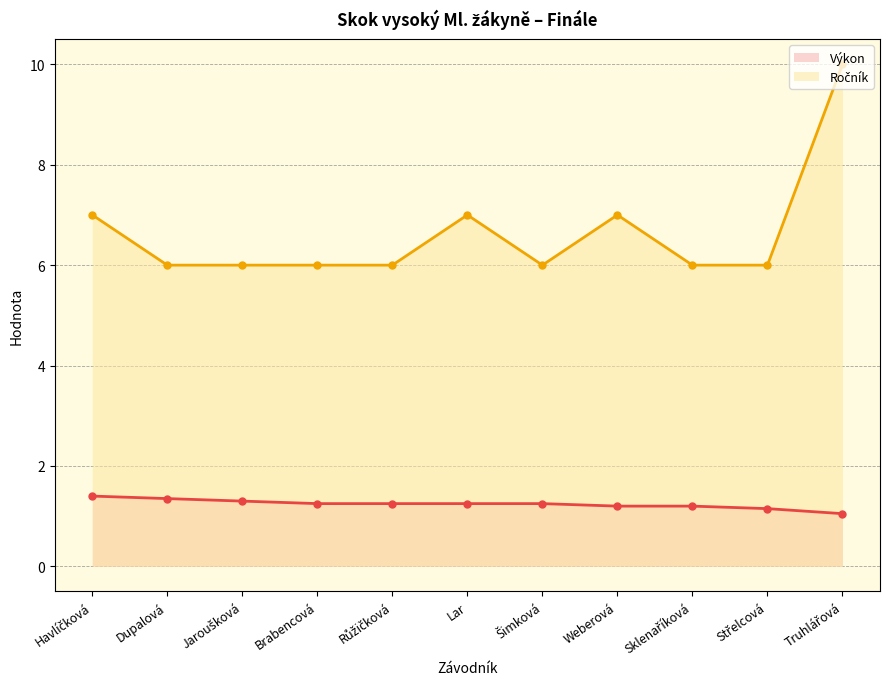

What is the maximum value for Výkon (line)?

1.4